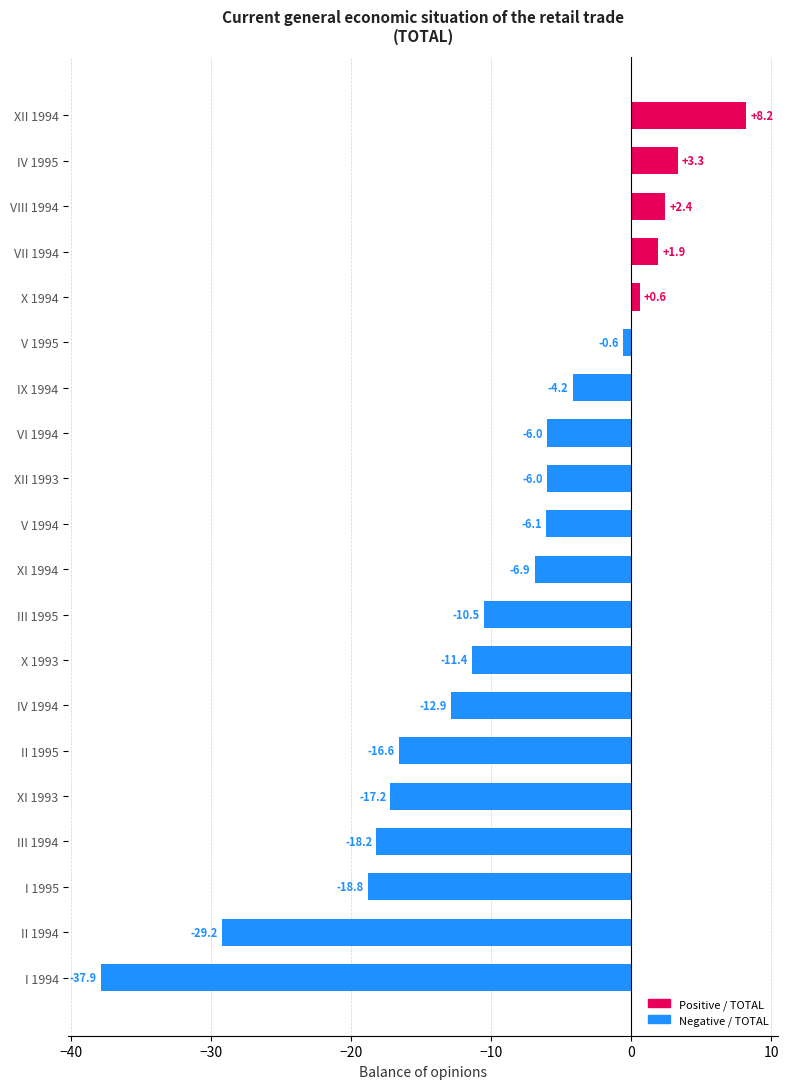

What is the sum of the values at VI 1994 and II 1995?

-22.6